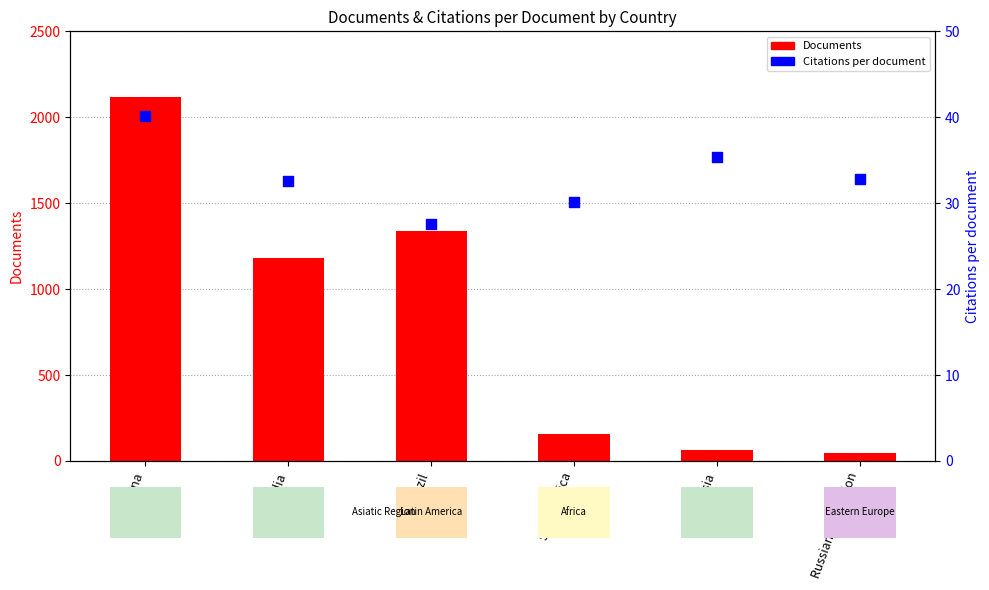

At how many categories does at least one series exceed 1745?

1